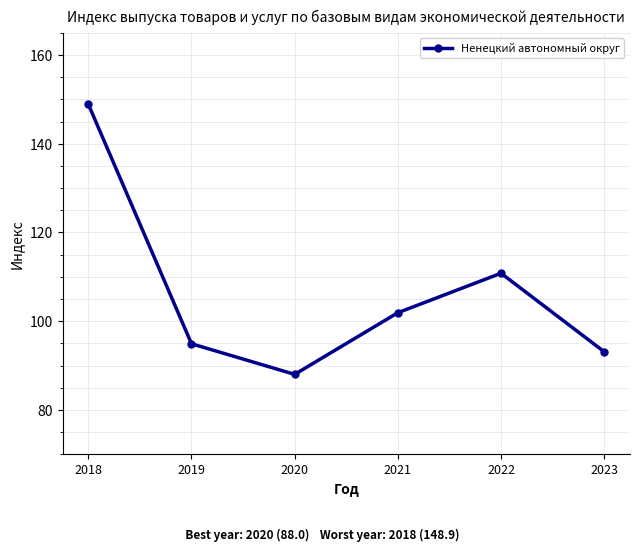

What is the maximum value shown in the chart?

148.9